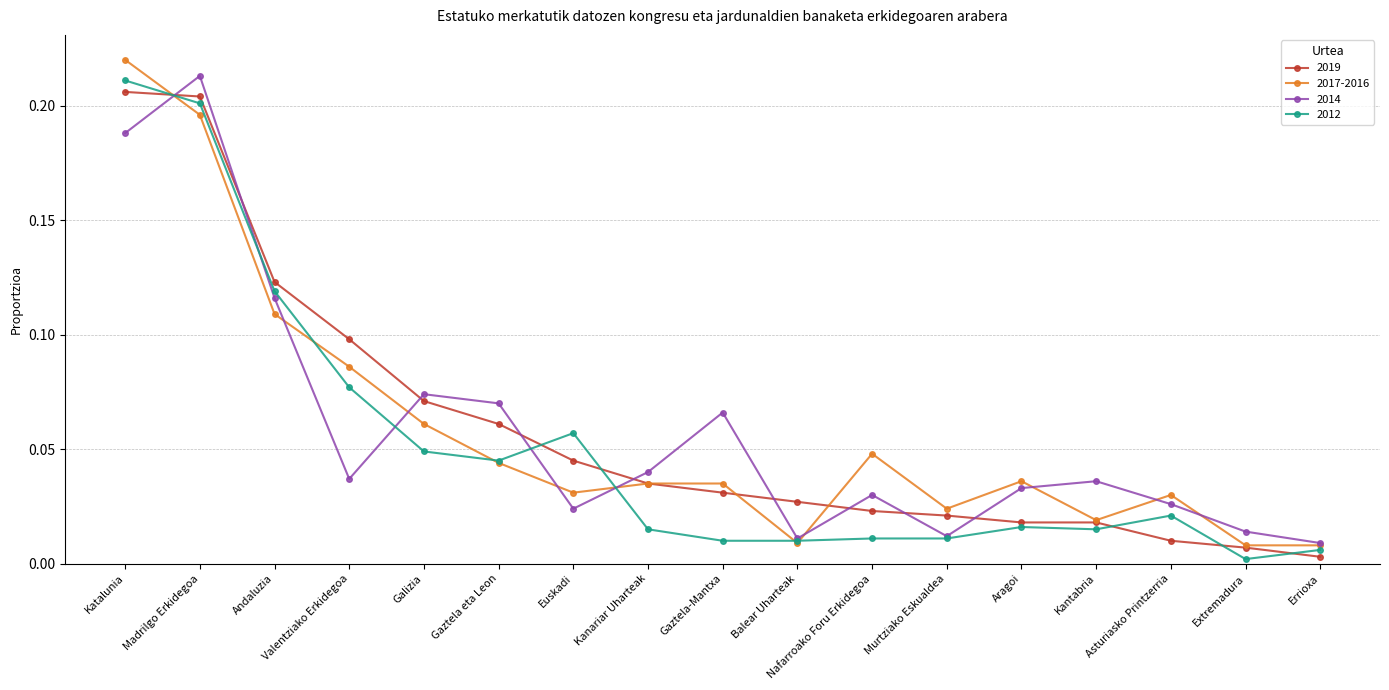

How many lines are shown in the chart?

4